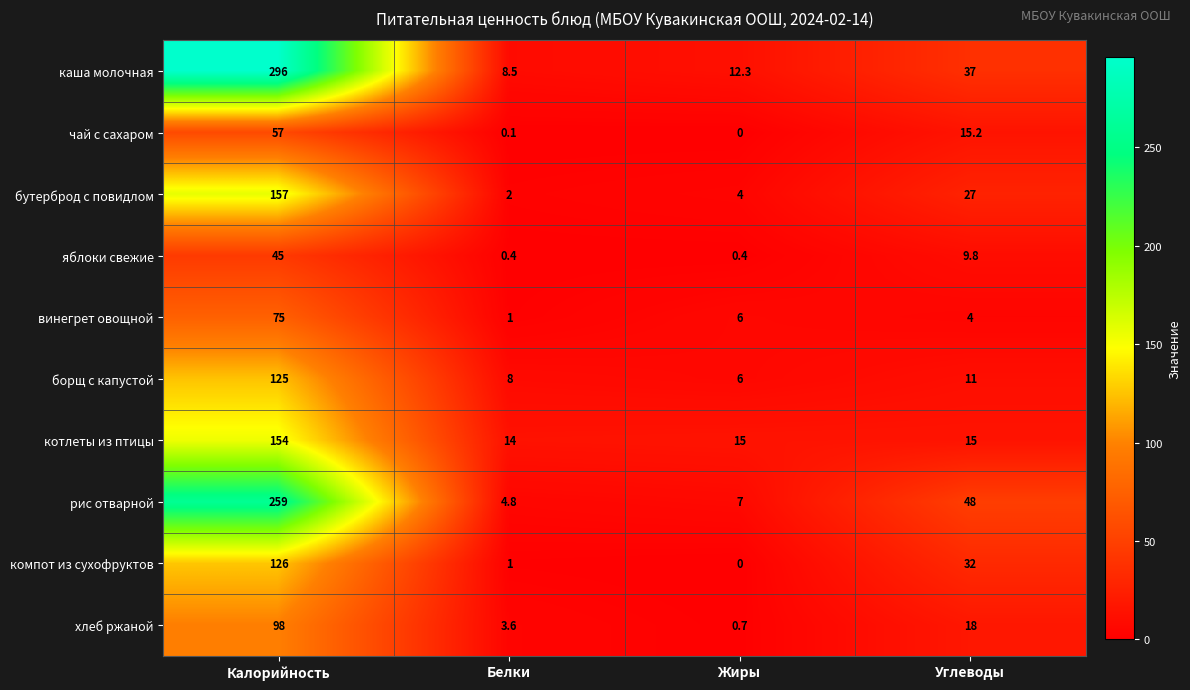

What is the difference between the second highest and minimum values in the компот из сухофруктов series?

32.0